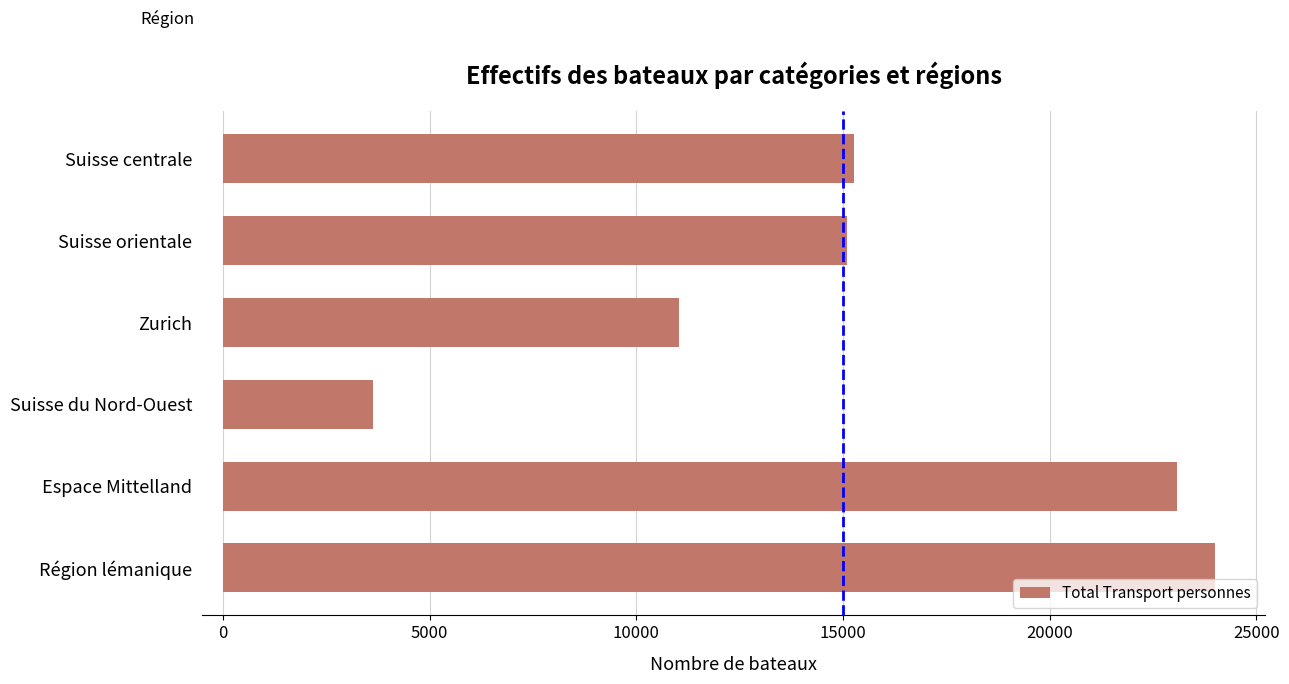

Which category has the lowest value across all series?

Suisse du Nord-Ouest